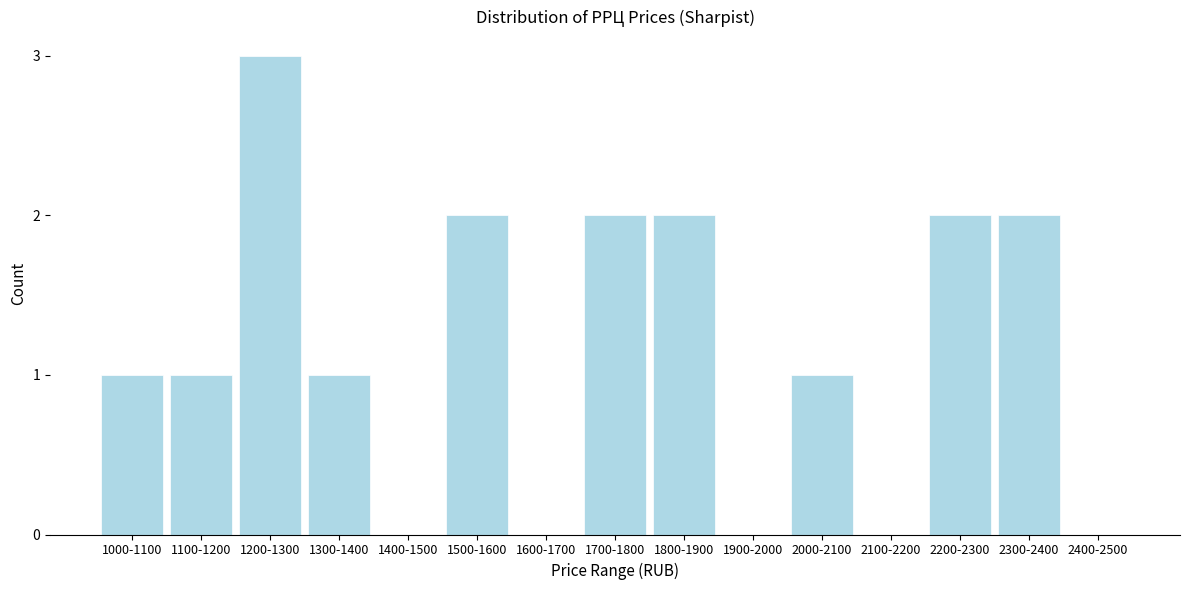

Reading right to left, extract all data points from this chart.

2400-2500=0	2300-2400=2	2200-2300=2	2100-2200=0	2000-2100=1	1900-2000=0	1800-1900=2	1700-1800=2	1600-1700=0	1500-1600=2	1400-1500=0	1300-1400=1	1200-1300=3	1100-1200=1	1000-1100=1